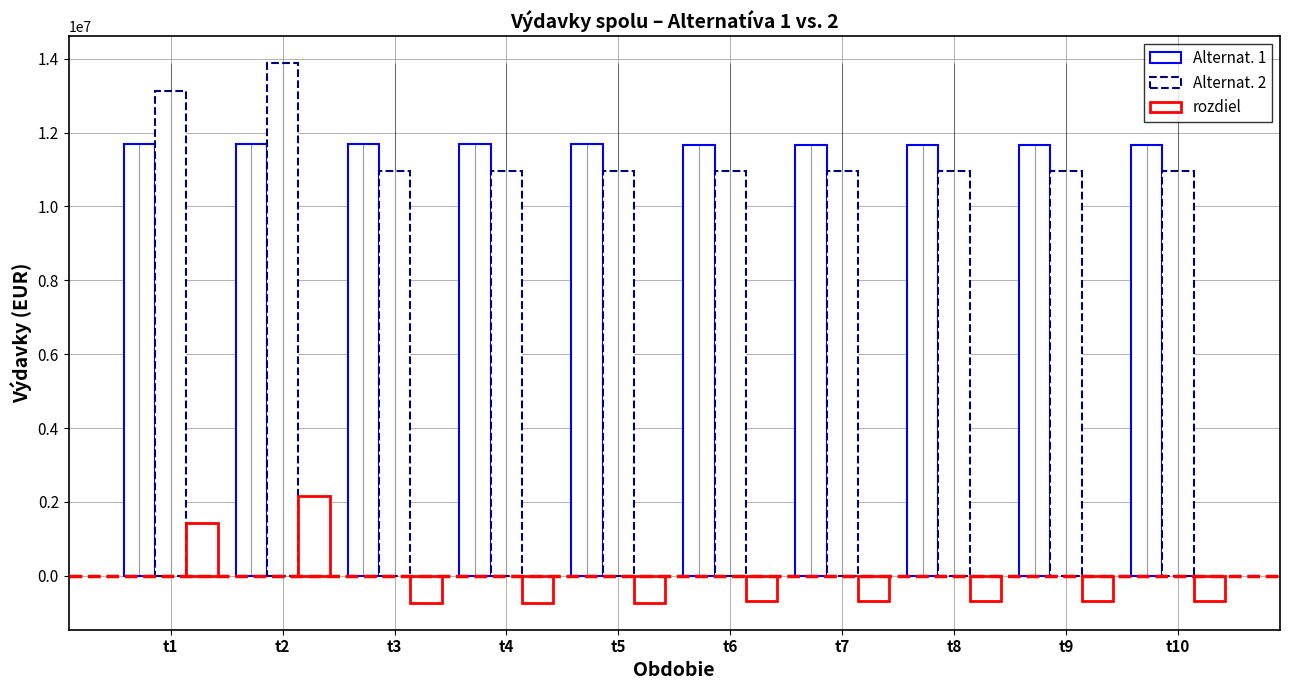

What value does the rozdiel series have at t8?

-690000.0